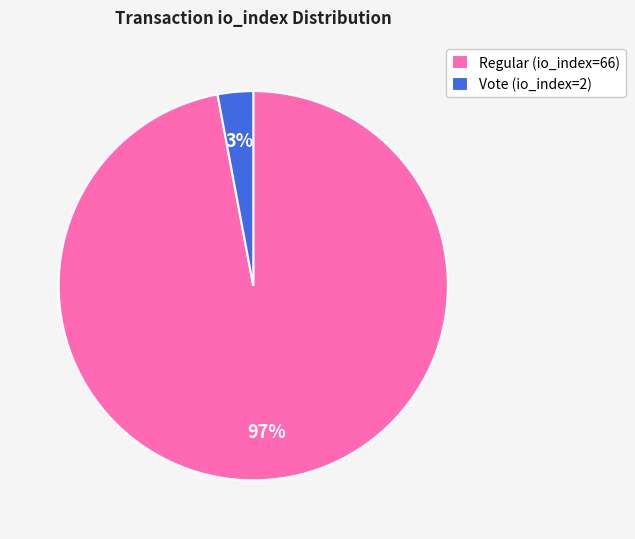

True or false: Regular (io_index=66) accounts for 97% of the total.

True